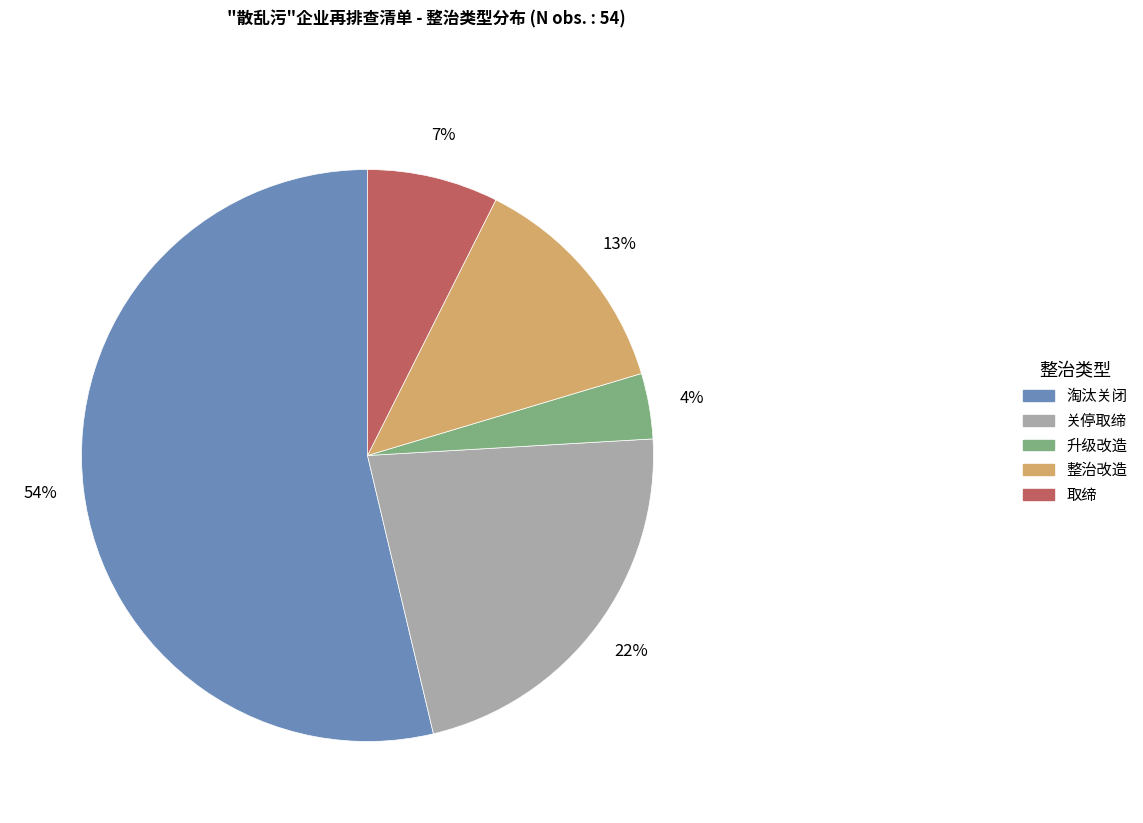

To the nearest percent, what is the average slice percentage?

20%